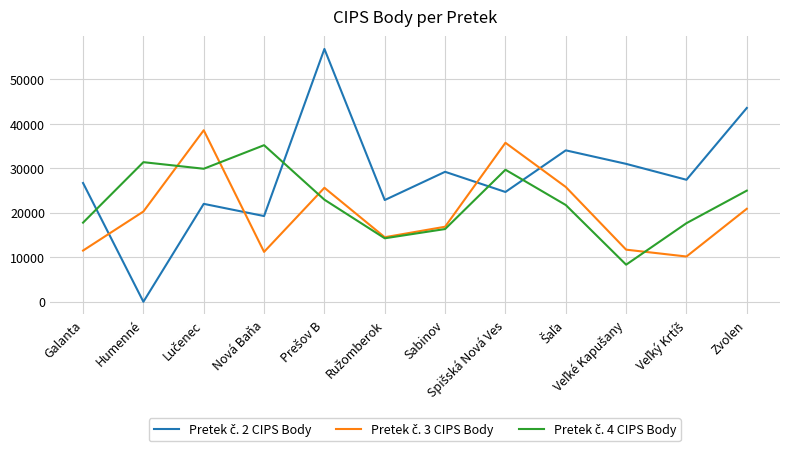

What is the difference between the highest and lowest values at Sabinov?

12875